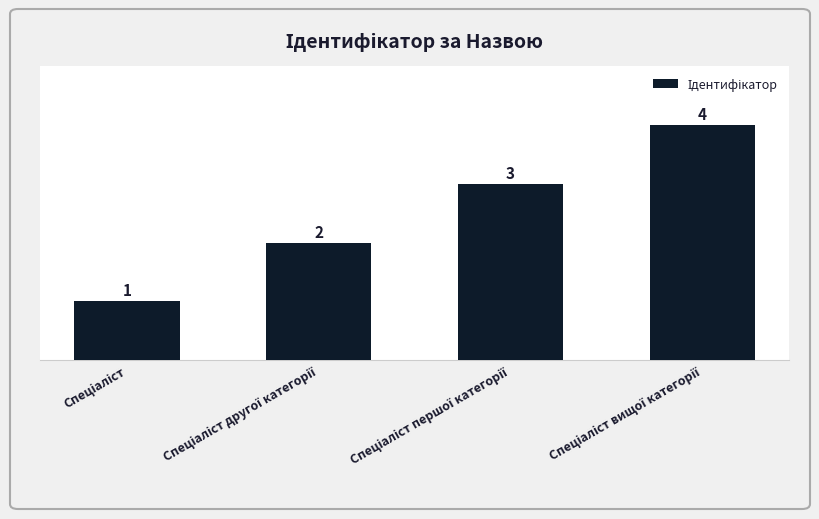

Count the values in the range 2 to 4.

3